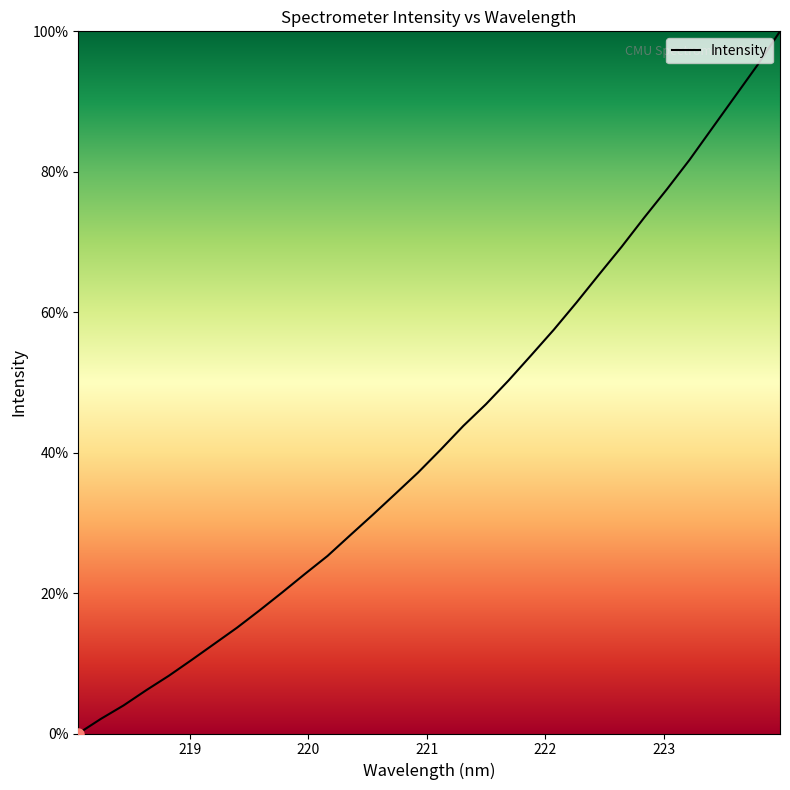

What is the difference between the maximum and minimum values?

100.0